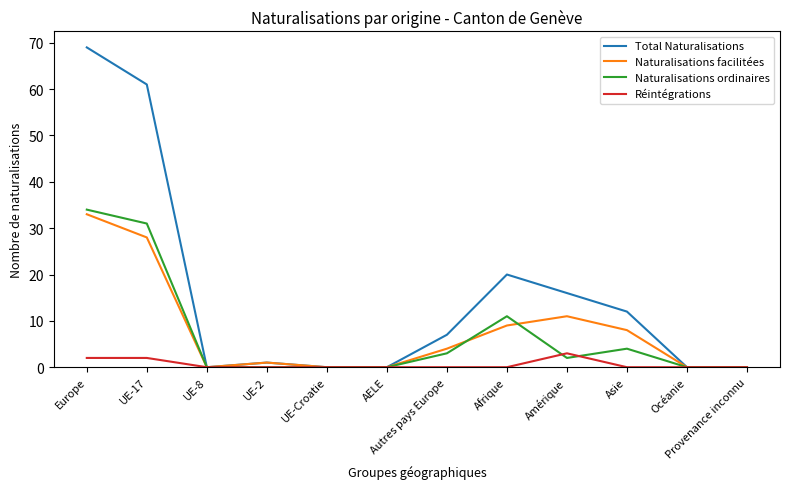

At Europe, list the series in order from largest to smallest.

Total Naturalisations, Naturalisations ordinaires, Naturalisations facilitées, Réintégrations